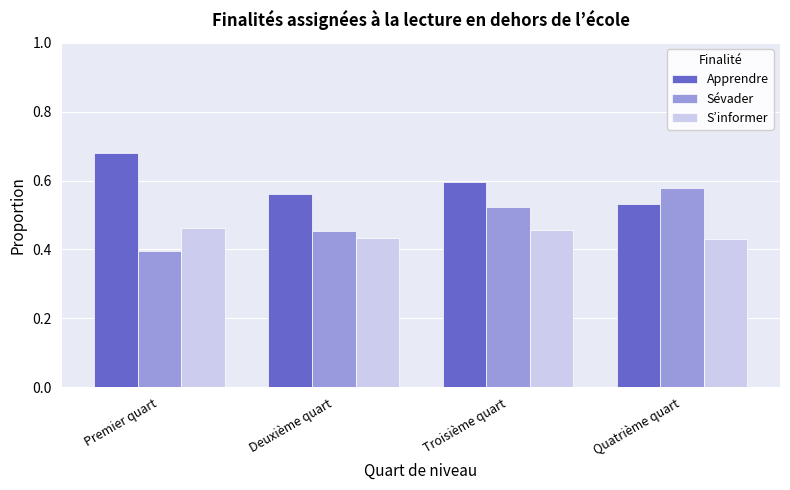

Which series has the largest total across all categories?

Apprendre